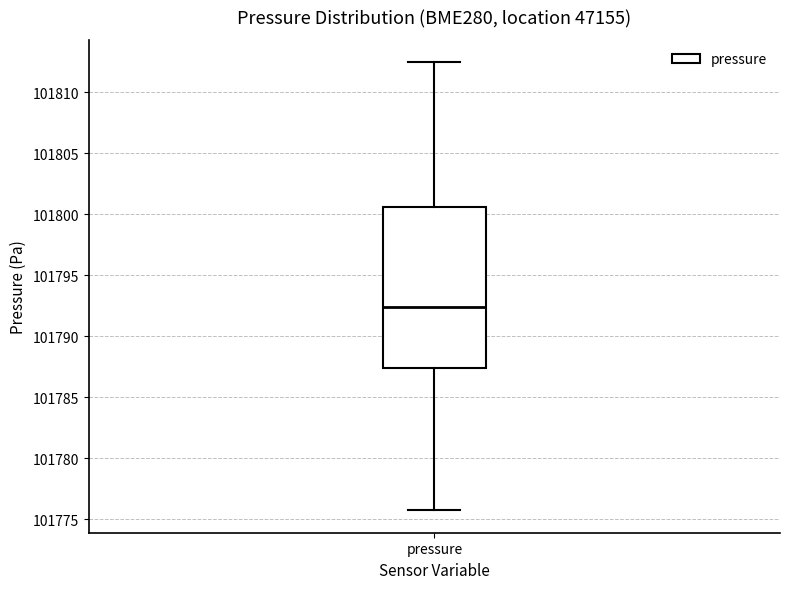

Where is the upper edge of the box for pressure on the y-axis? The values are not printed on the chart, so give them approximately, as read against the axis.

101800.5